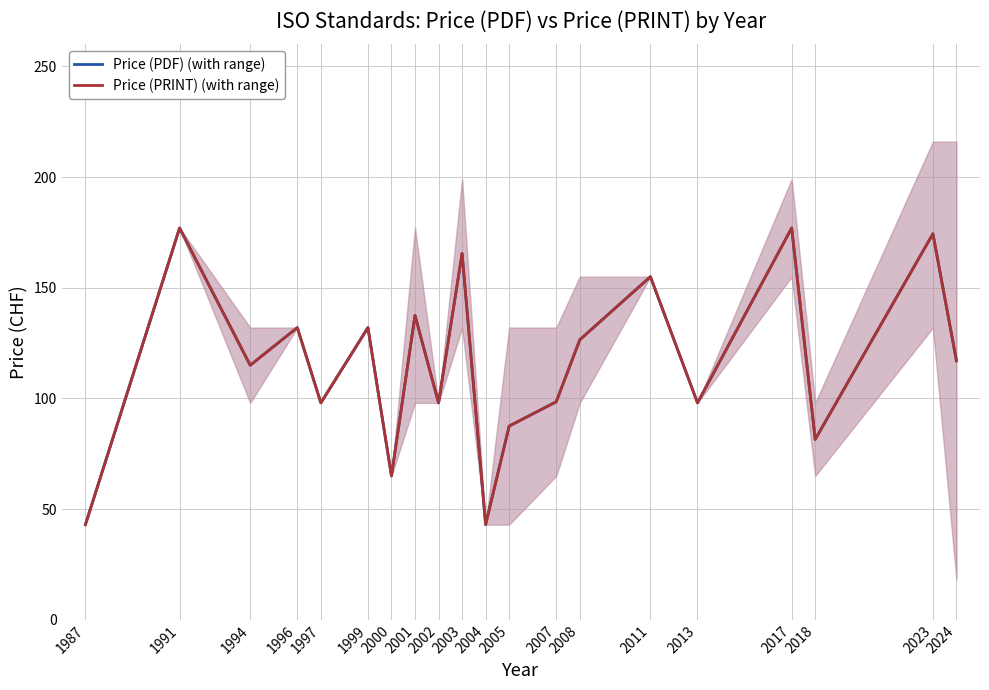

What is the total value across all series at 1987?

86.0